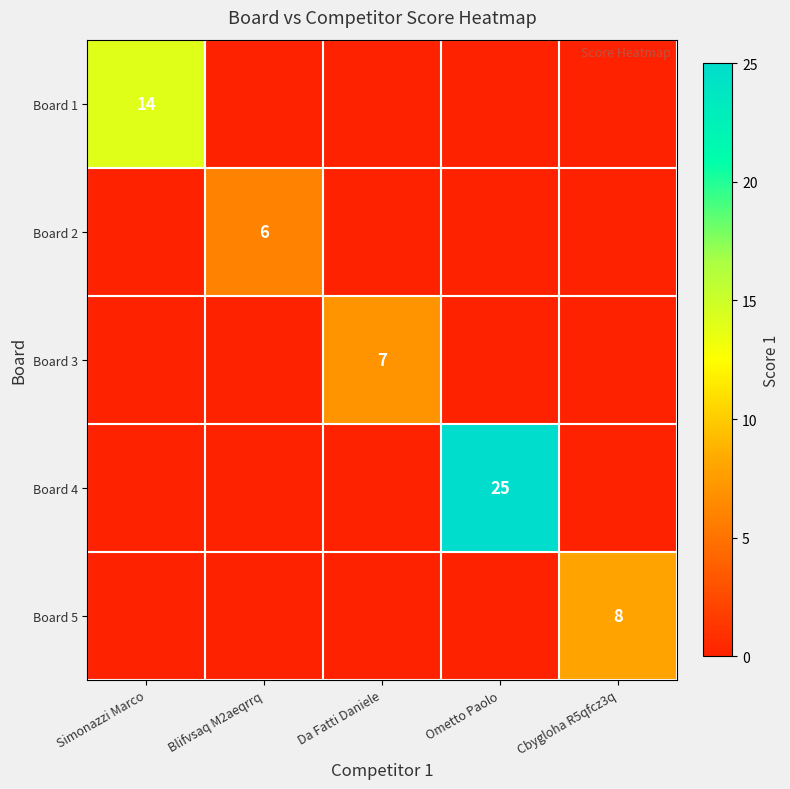

The Board 1 series shows -6 at Da Fatti Daniele. True or false?

False